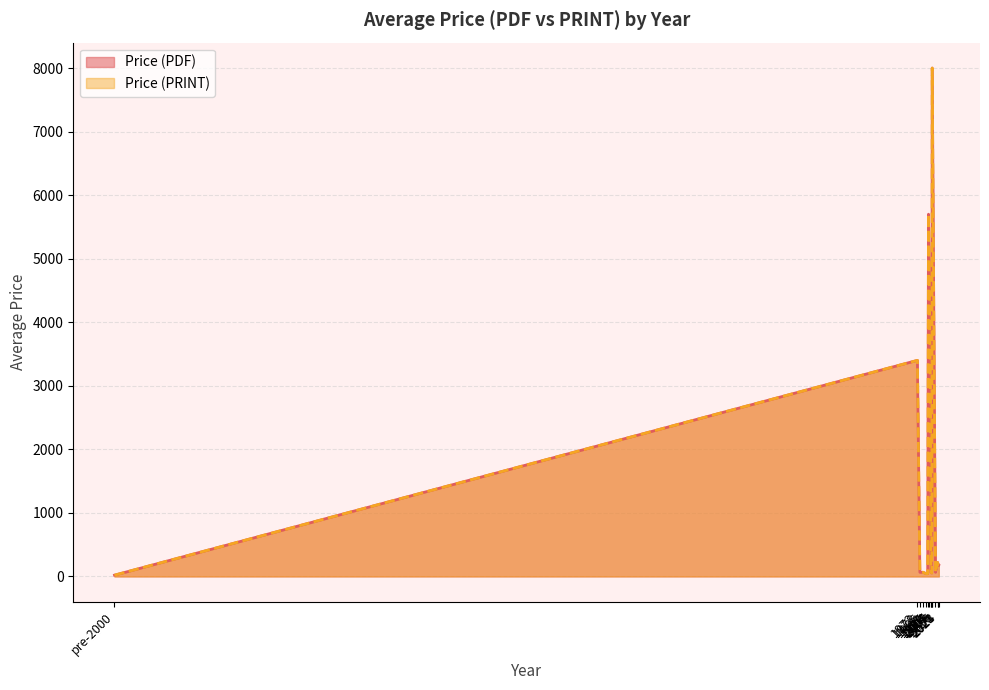

True or false: Price (PDF) and Price (PRINT) intersect in this chart.

False